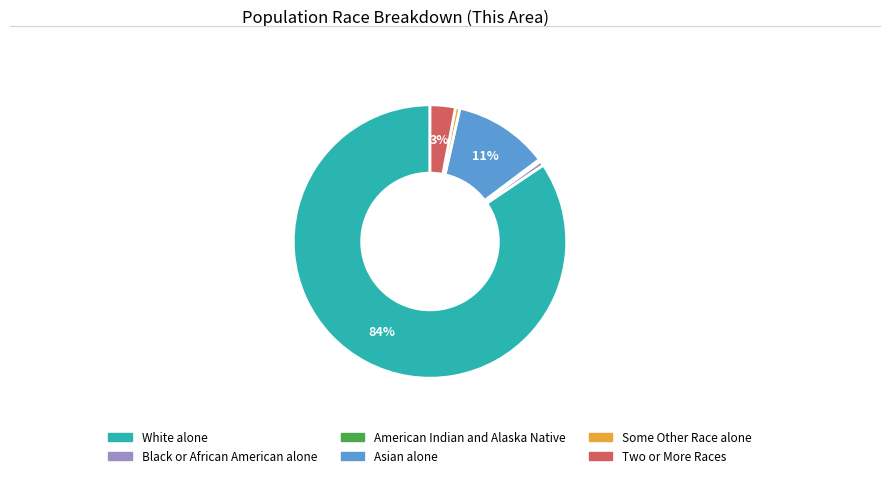

Is there any slice that represents more than half of the pie?

Yes